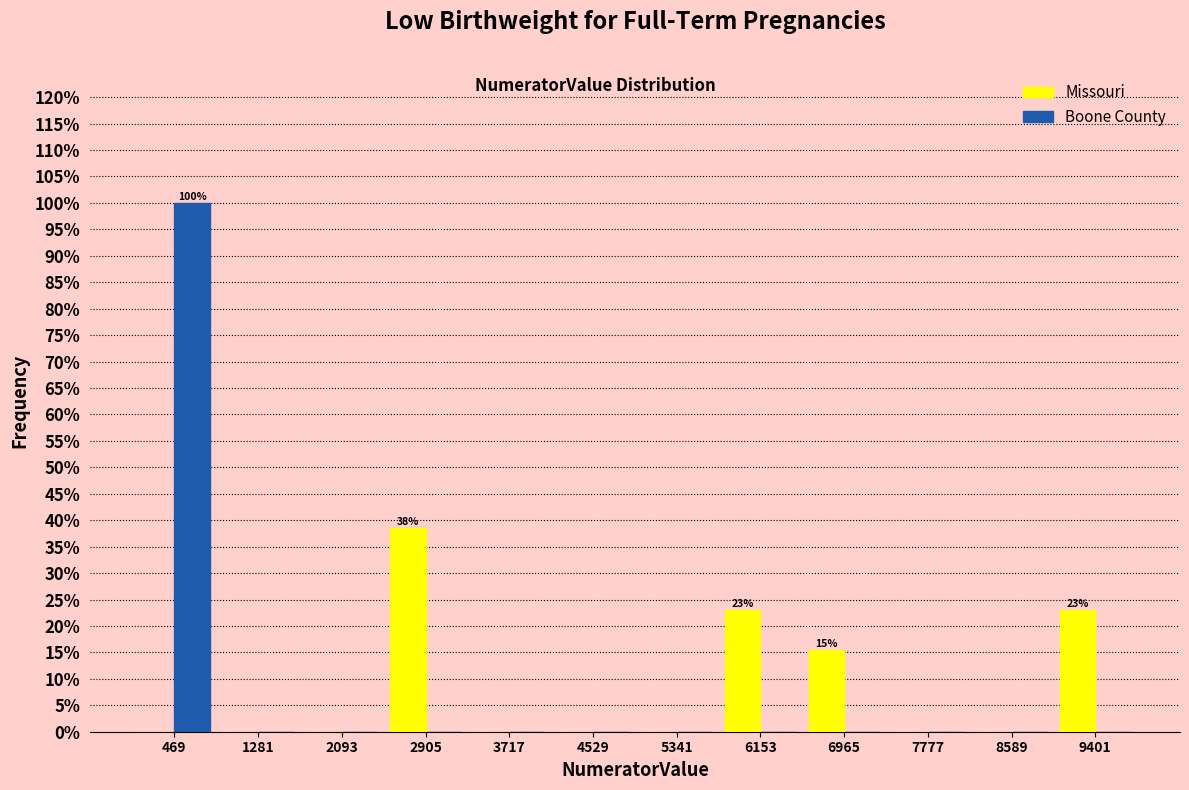

In the Boone County series, which range on the x-axis has the tallest bar?

100 to 900